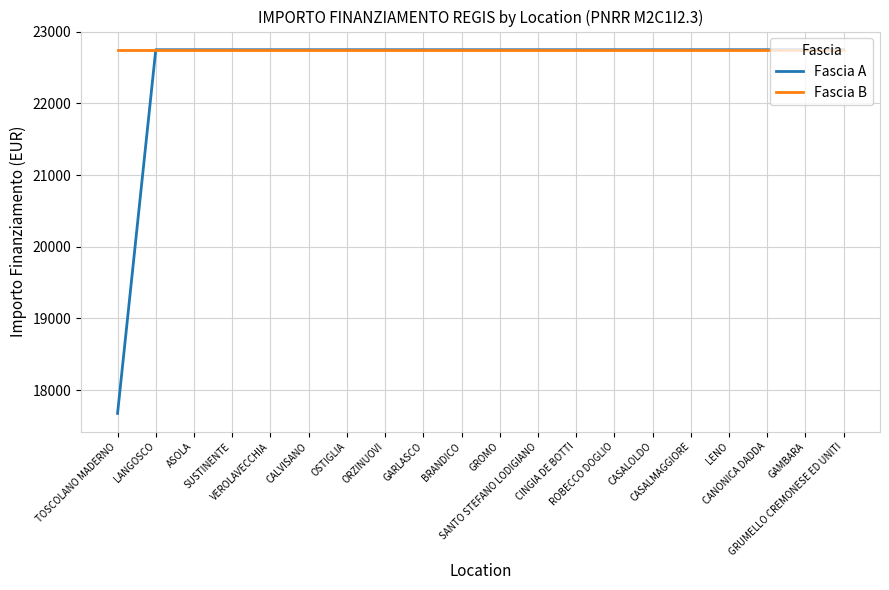

List the series in order of their overall mean, lowest first.

Fascia A, Fascia B